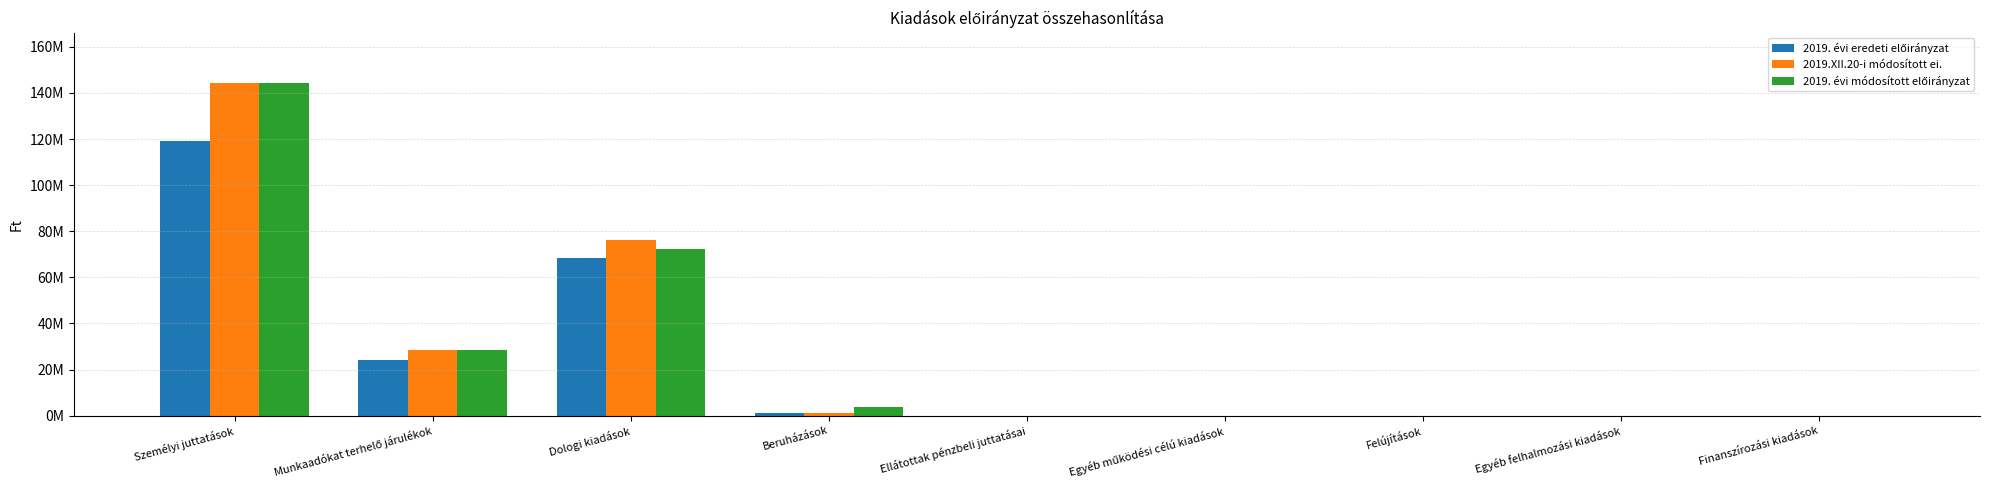

What is the difference between the maximum and minimum values in the 2019.XII.20-i módosított ei. series?

144393678